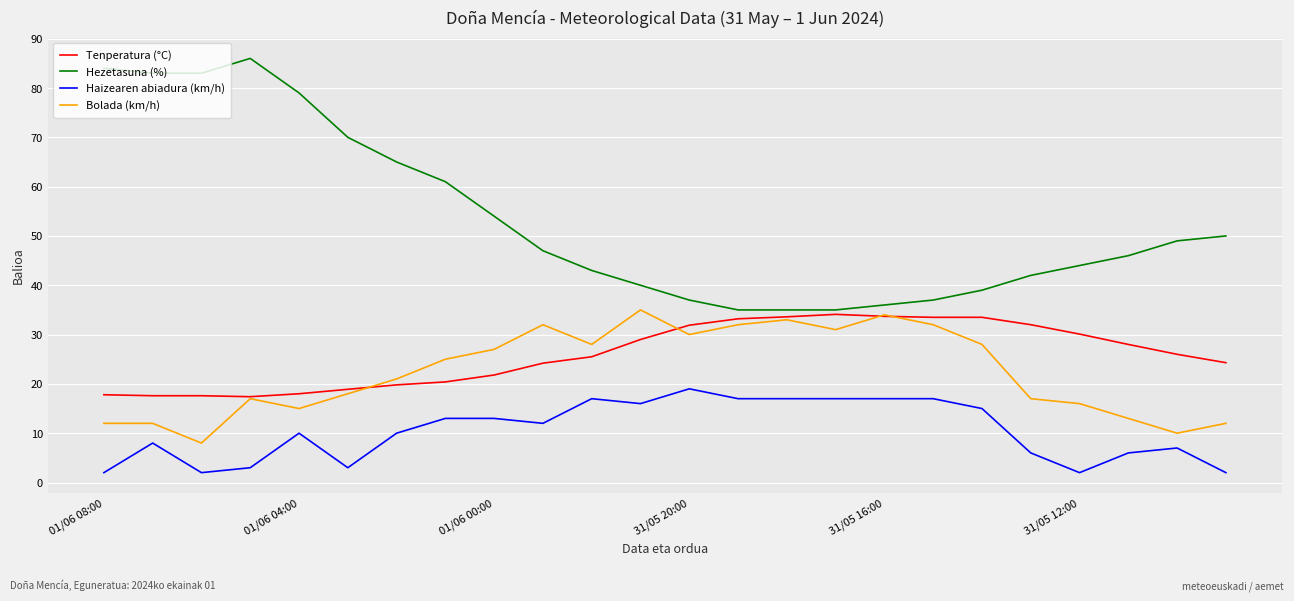

What is the sum of all Tenperatura (°C) values?

621.9